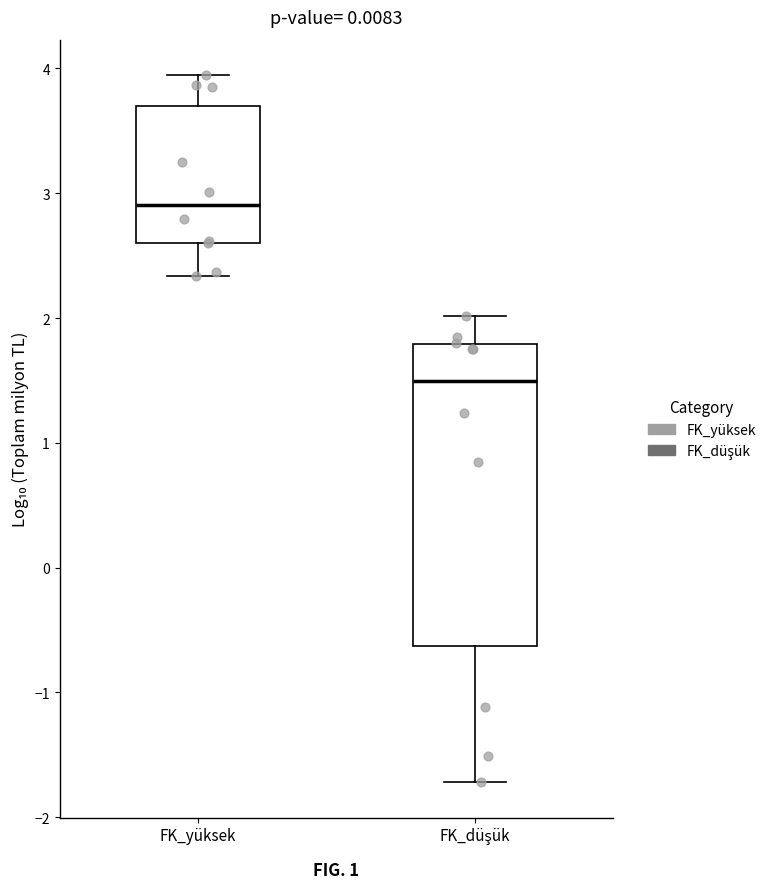

Reading left to right, transcribe this box plot: for each box, give where its median line is, the range the box spans, and where its two whiskers end, as read against the y-axis. The values are not printed on the chart, so give them approximately, as read against the axis.

FK_yüksek: median 2.9, box 2.6 to 3.7, whiskers 2.3 to 3.9
FK_düşük: median 1.5, box -0.6 to 1.8, whiskers -1.7 to 2.0